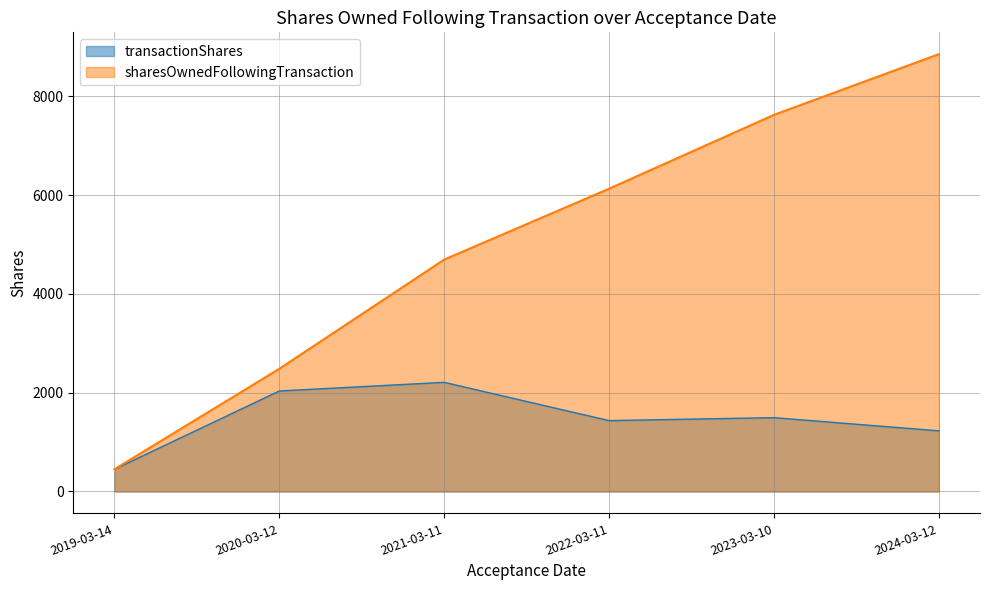

The sharesOwnedFollowingTransaction series shows 8137 at 2021-03-11. True or false?

False